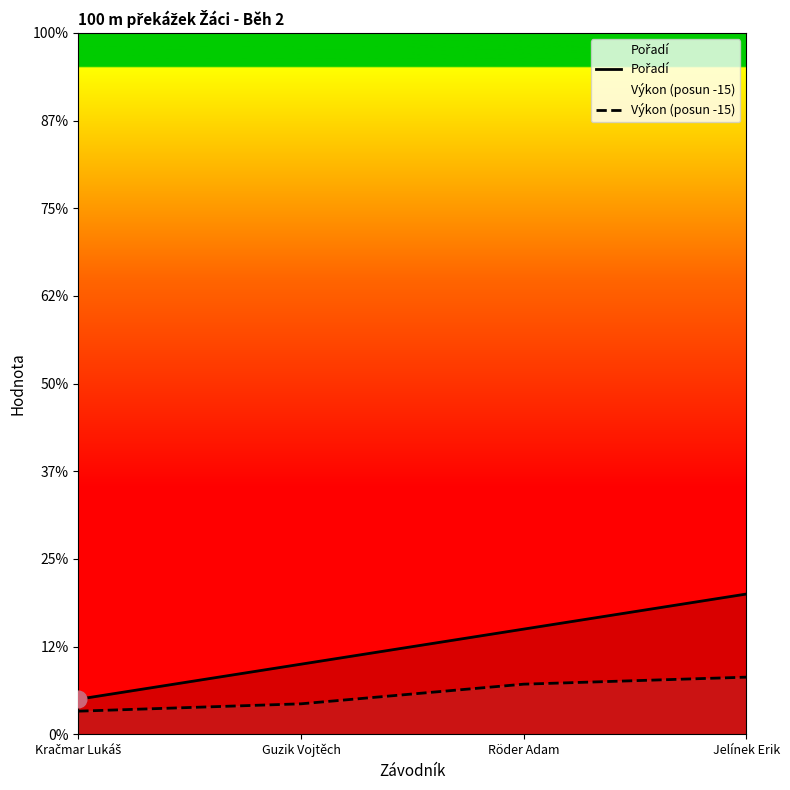

What is the value of the Výkon (posun -15) point at the 4th from the left?

1.6